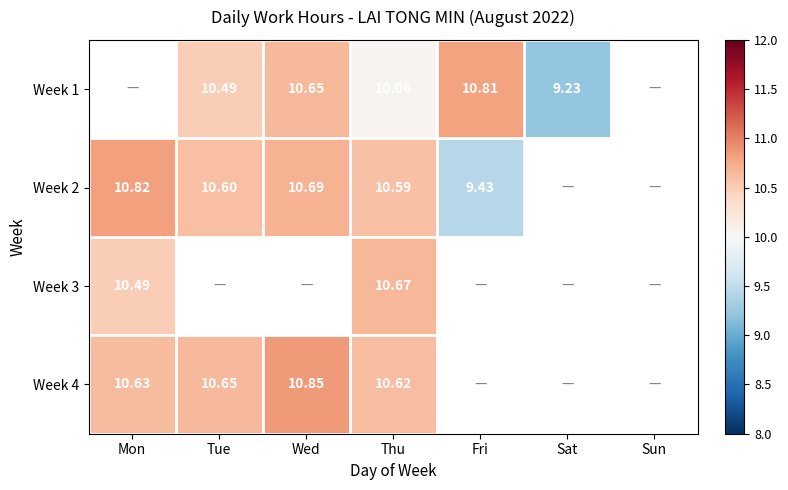

Which has a higher value, Mon or Sat?

Sat